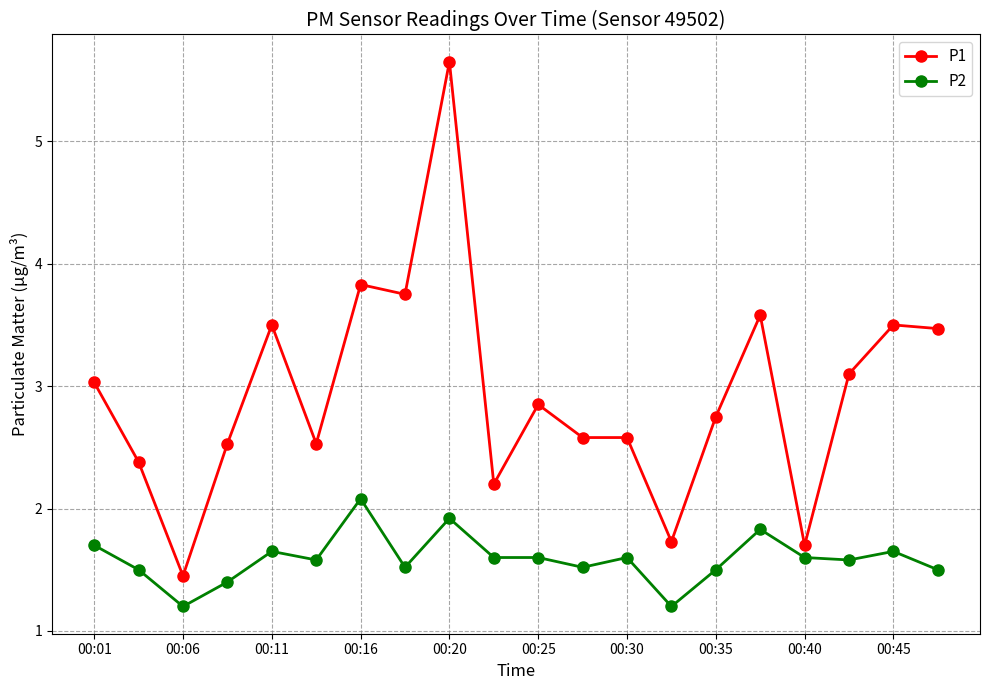

What is the minimum value for P2?

1.2